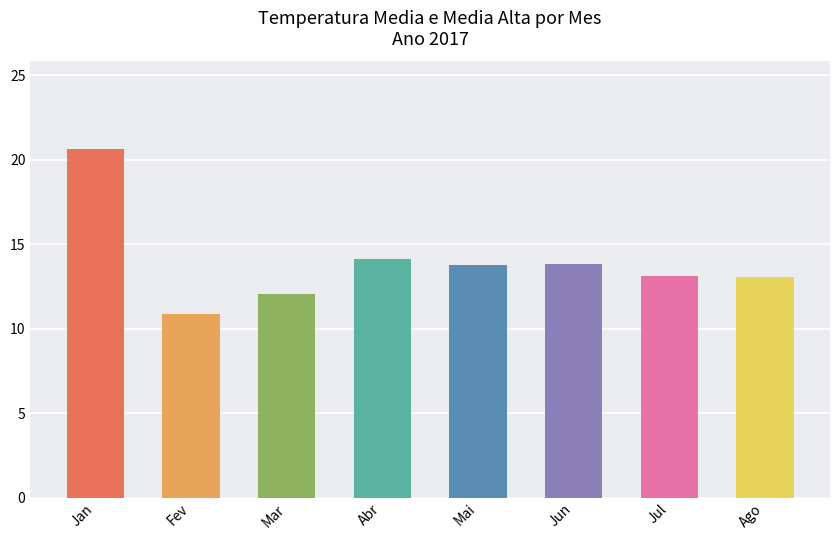

What is the difference between the second highest and second lowest values?

2.1